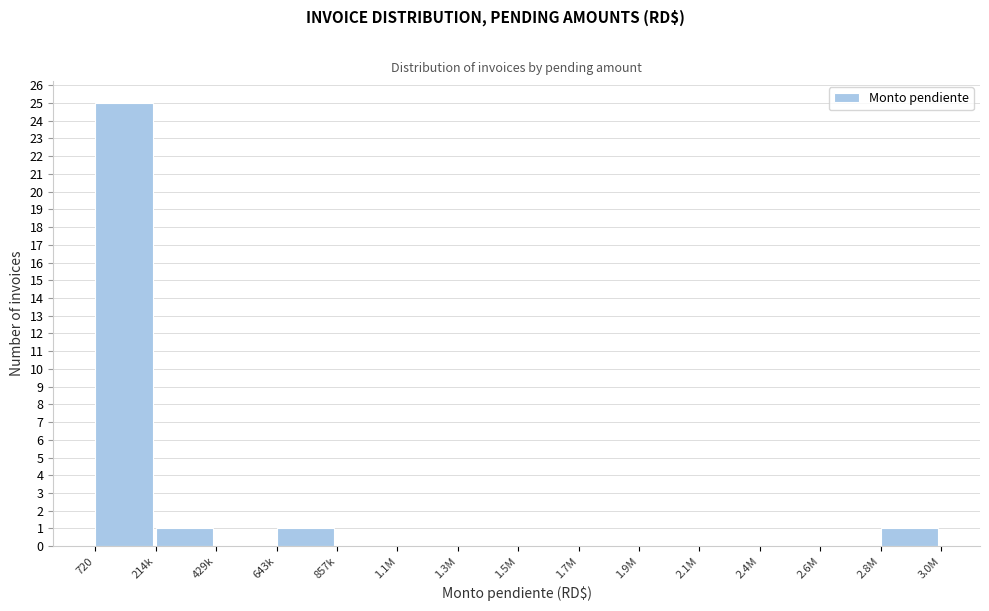

Reading left to right, what are all the values shown in this chart?

720=25	214k=1	429k=0	643k=1	857k=0	1.1M=0	1.3M=0	1.5M=0	1.7M=0	1.9M=0	2.1M=0	2.4M=0	2.6M=0	2.8M=1